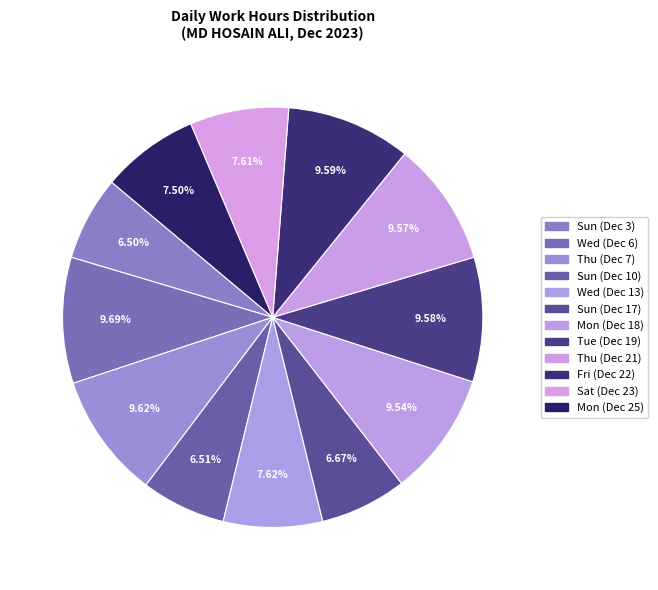

To the nearest percent, what is the combined percentage of Wed (Dec 13) and Sun (Dec 3)?

14%